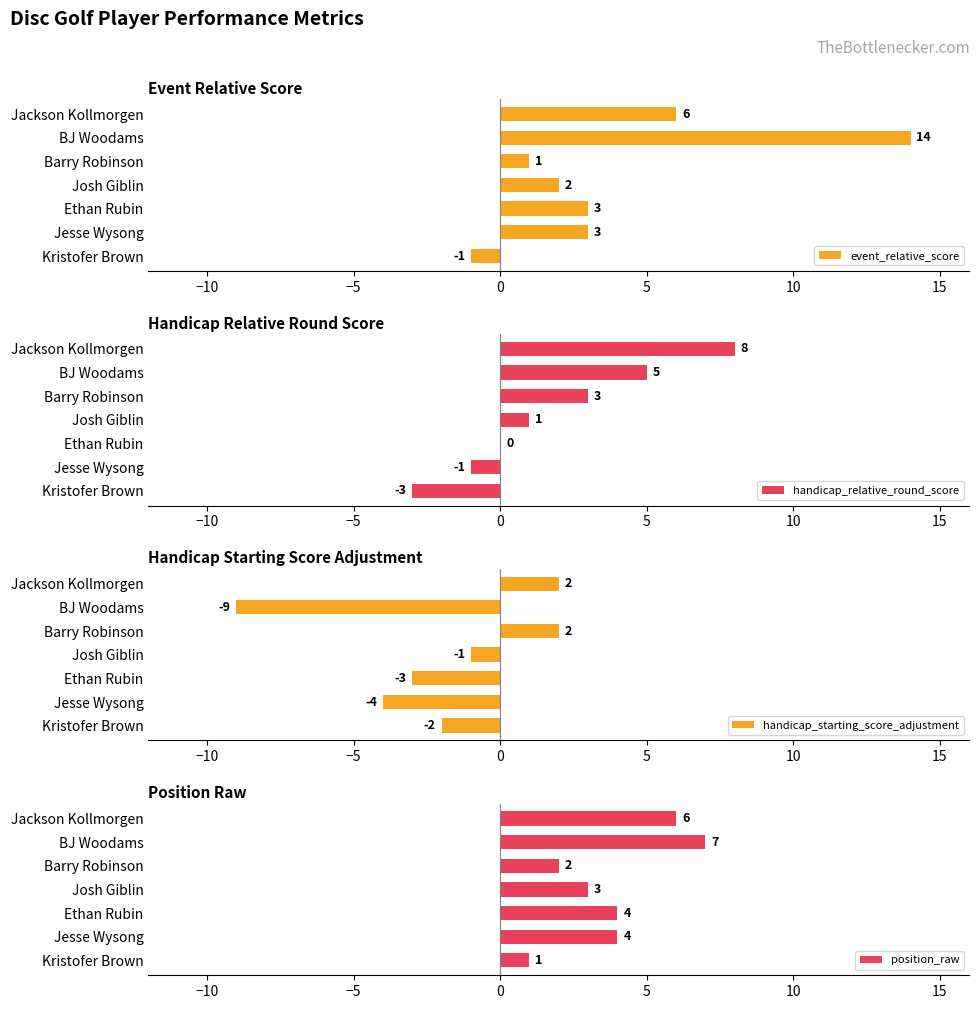

True or false: position_raw has a value of 4 at Jesse Wysong.

True